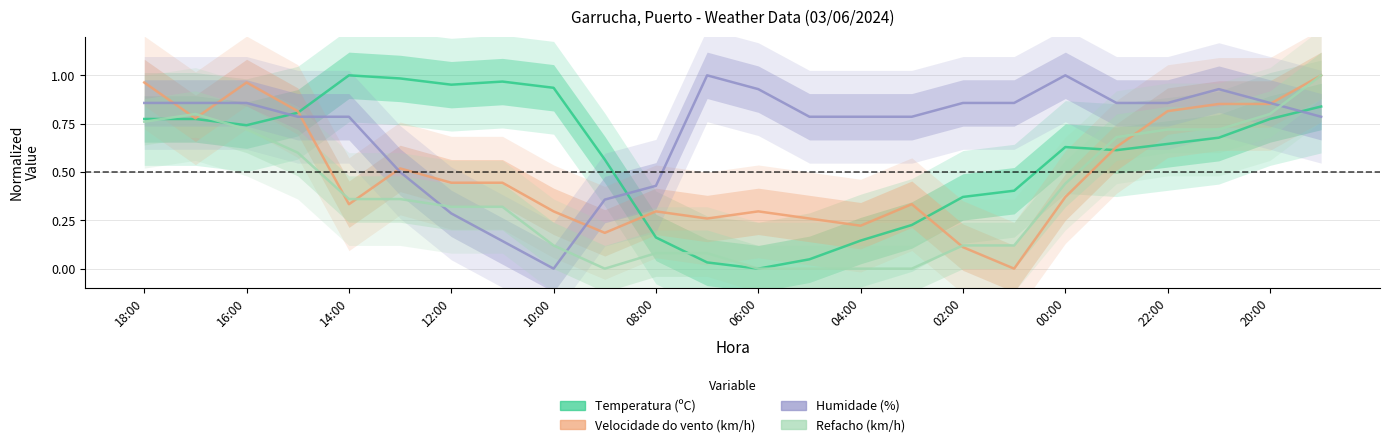

How many distinct data groups are displayed?

4